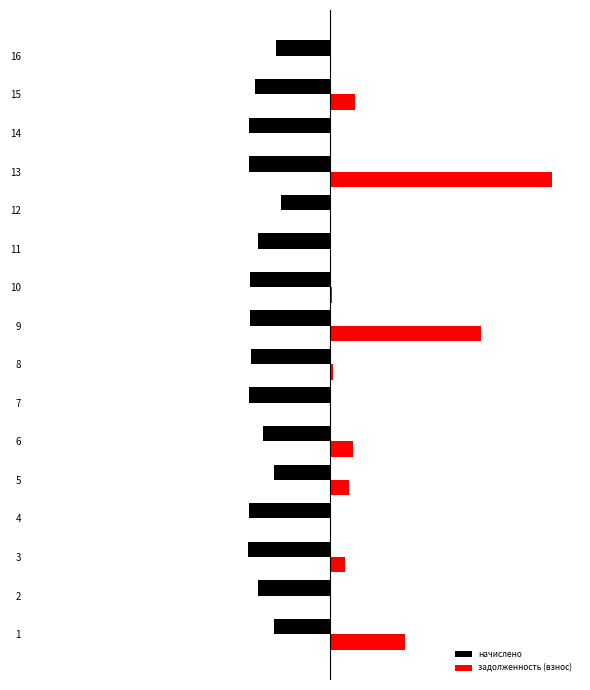

Is the value of задолженность (взнос) at 13 greater than the value of начислено at 4?

Yes